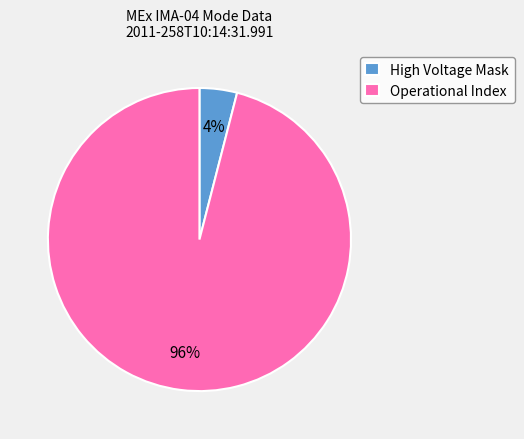

Do Operational Index and High Voltage Mask together represent more than half of the pie?

Yes